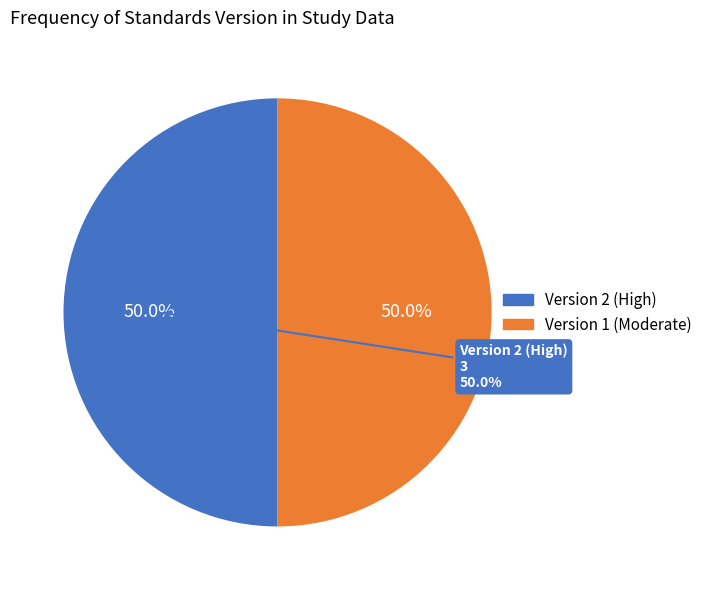

Is it true that WWHV069945 is 8% of the pie?

False